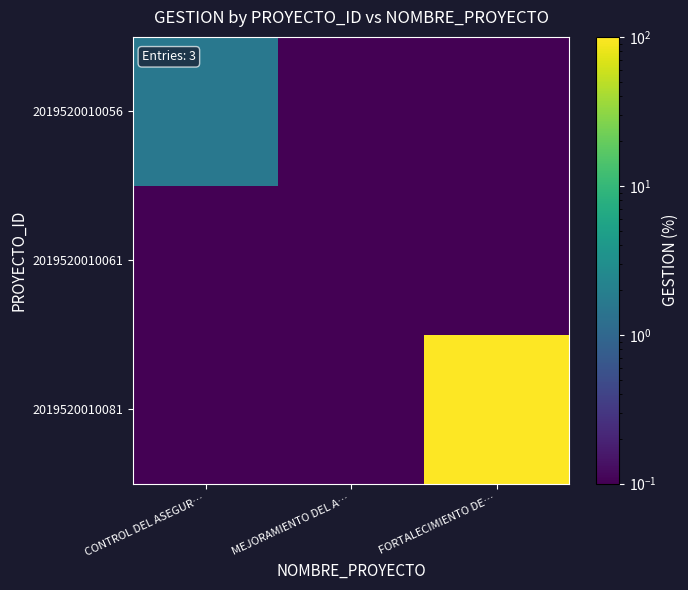

At which category does the chart reach its peak across all series?

FORTALECIMIENTO DE…